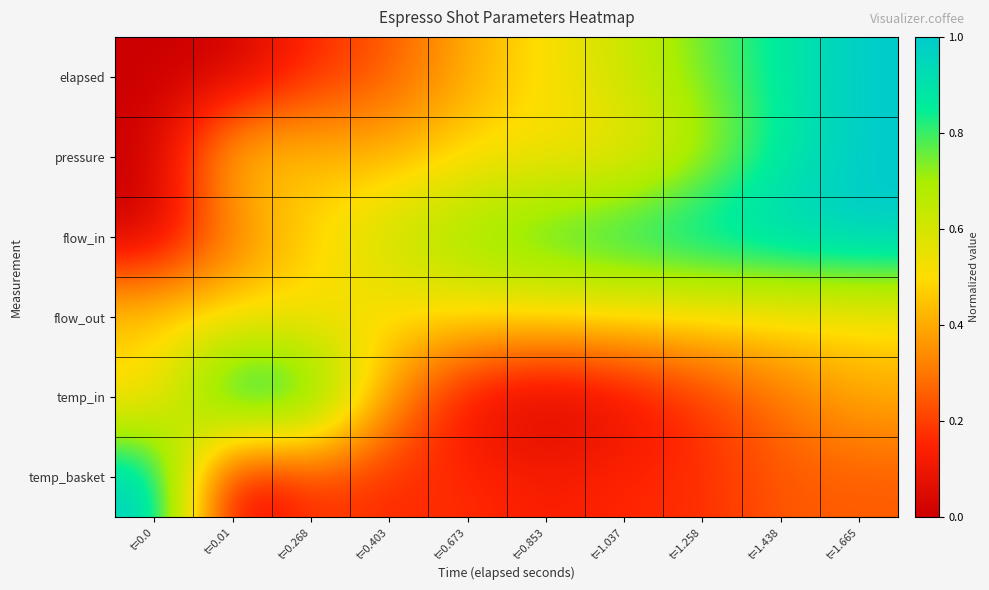

Which series has the largest total across all categories?

flow_in